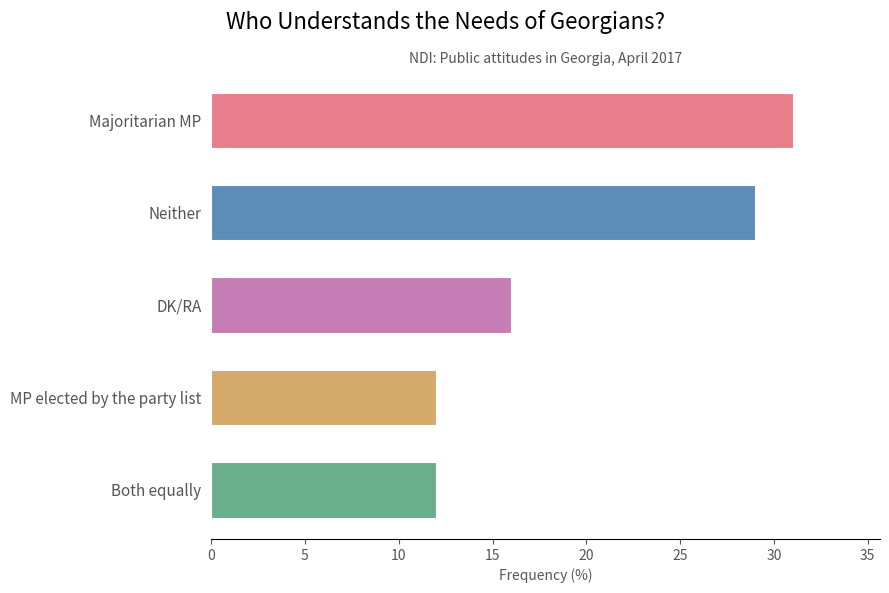

The chart shows a value of 7 at Majoritarian MP. True or false?

False